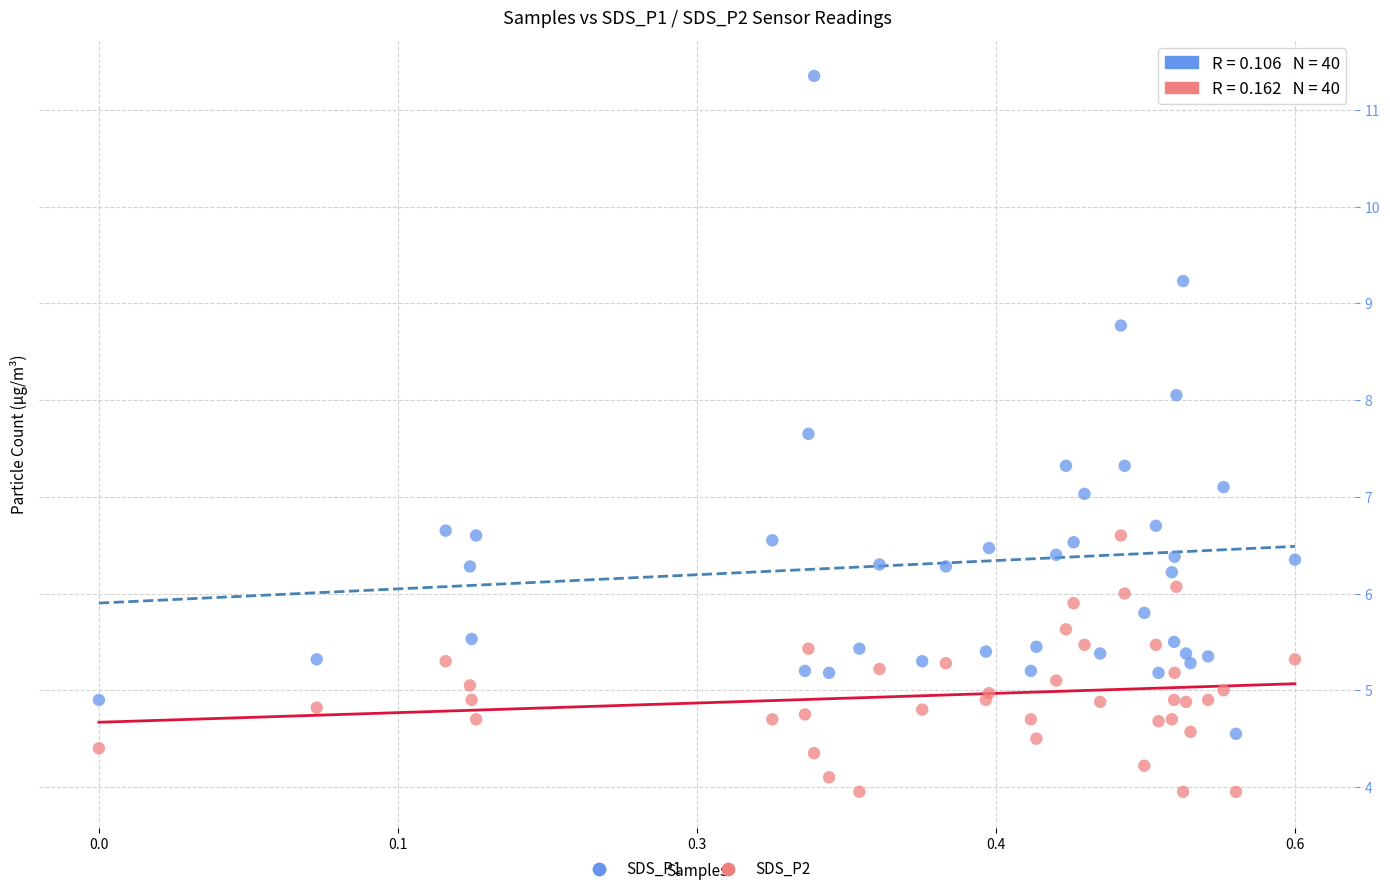

Which series reaches the minimum Y coordinate?

SDS_P2